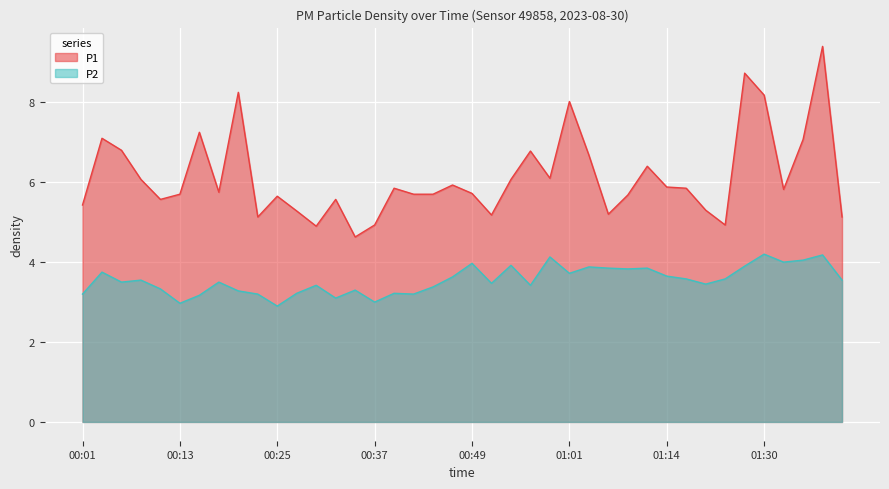

What is the difference between the P2 values at 00:54 and 00:25?

1.0